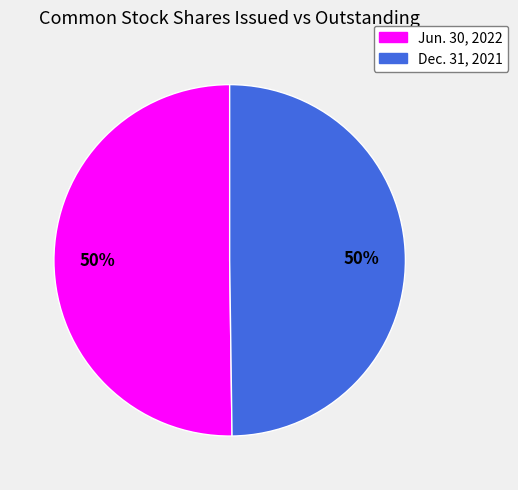

To the nearest percent, what percentage of the pie is Jun. 30, 2022?

50%